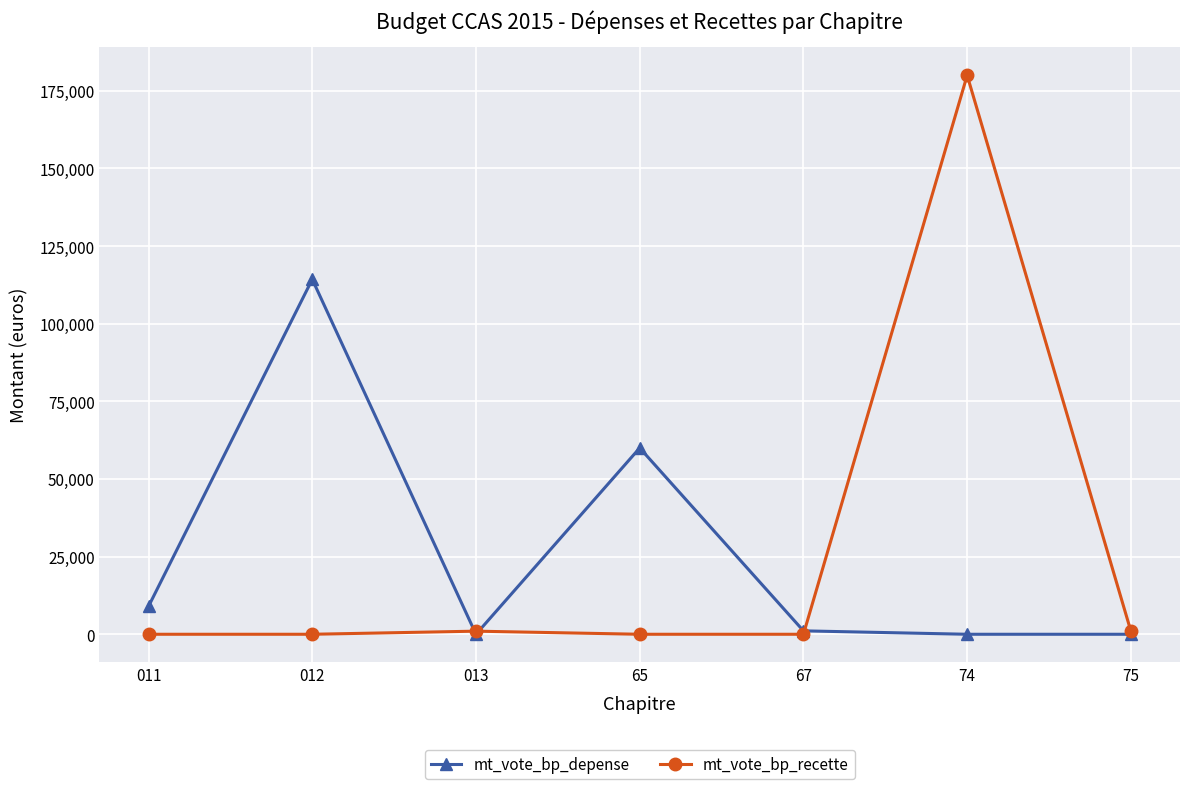

Which label corresponds to the largest value in the chart?

74